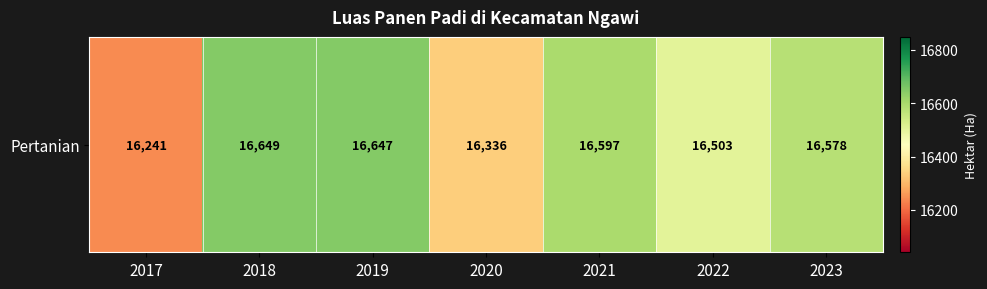

What is the sum of all values?

115551